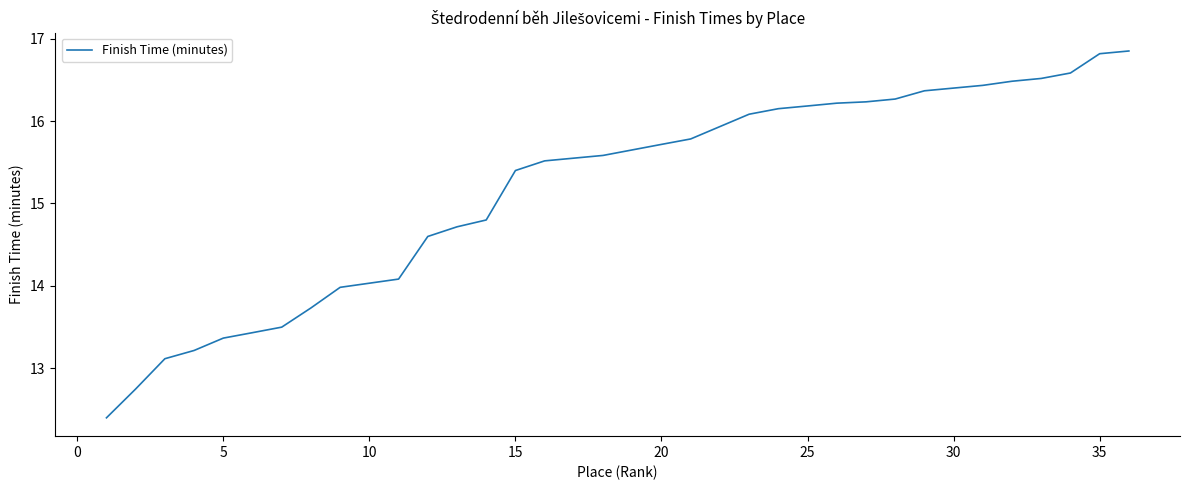

What is the minimum value shown in the chart?

12.4